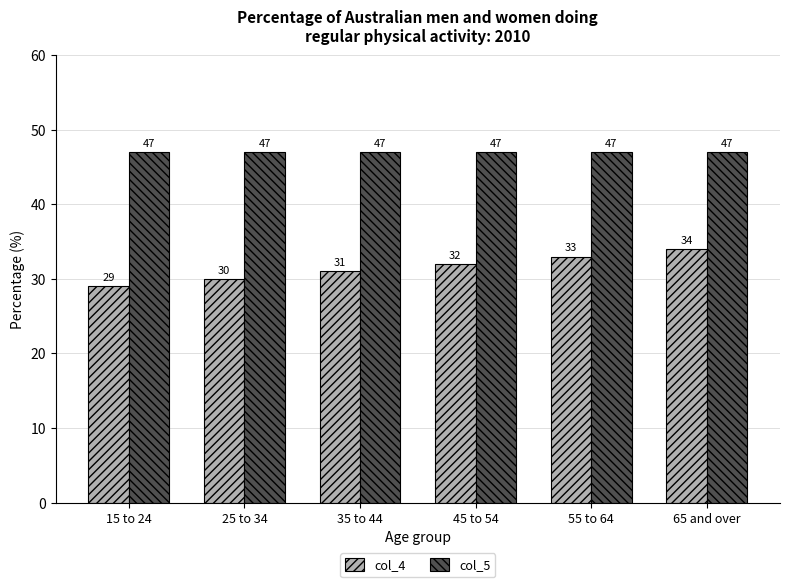

Between 25 to 34 and 55 to 64, which series saw the biggest shift?

col_4